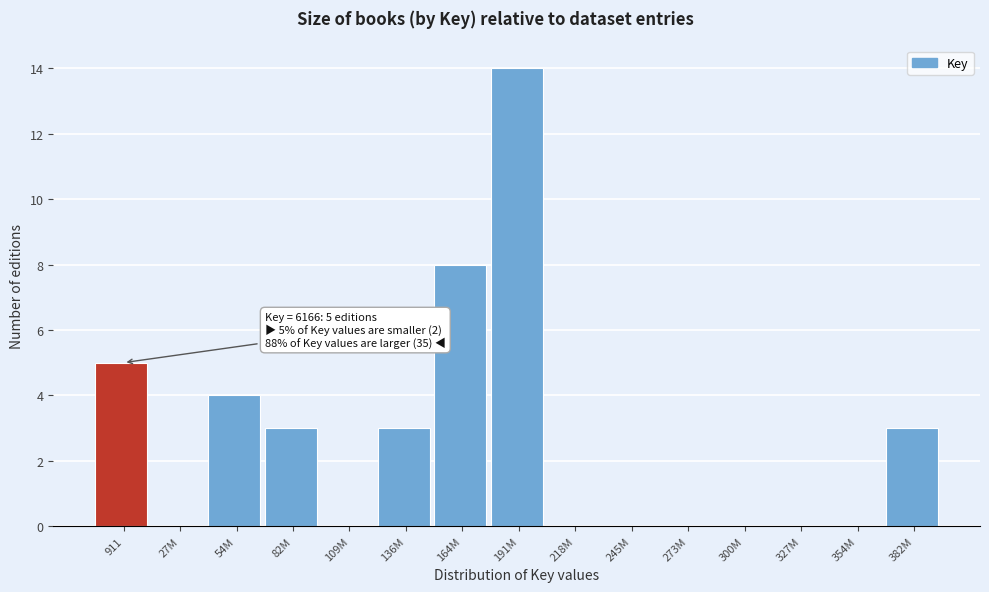

Reading left to right, what are all the values shown in this chart?

911=5	27M=0	54M=4	82M=3	109M=0	136M=3	164M=8	191M=14	218M=0	245M=0	273M=0	300M=0	327M=0	354M=0	382M=3